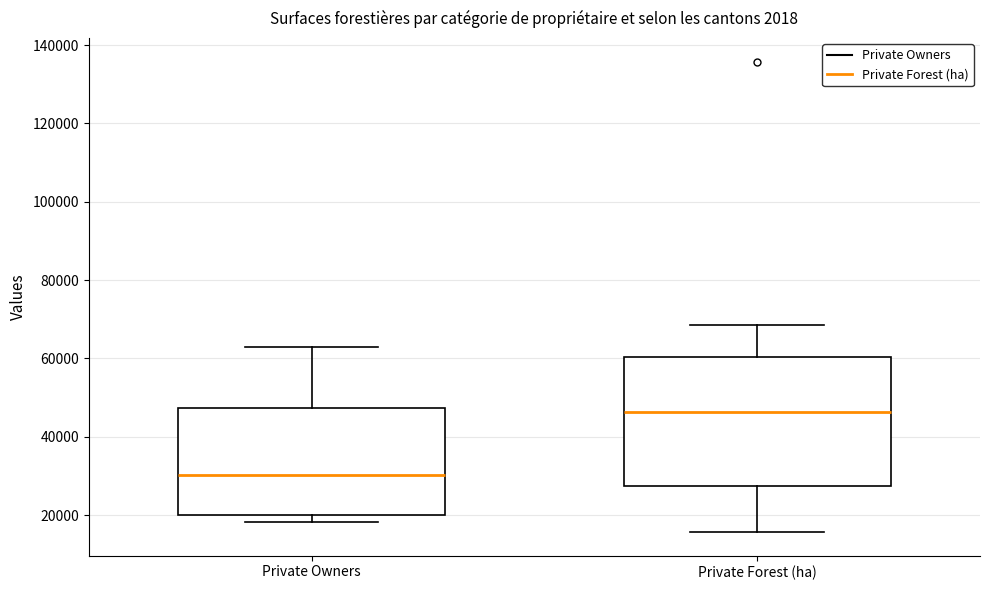

Which box's median line is the lowest?

Private Owners